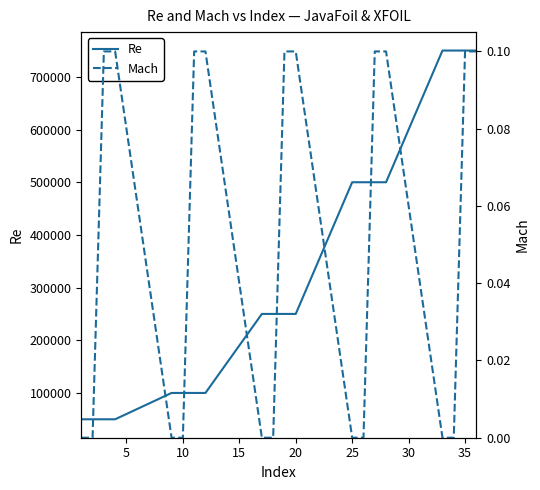

Reading left to right, transcribe all the data shown in this chart.

Re: 50000.0	50000.0	50000.0	50000.0	100000.0	100000.0	100000.0	100000.0	250000.0	250000.0	250000.0	250000.0	500000.0	500000.0	500000.0	500000.0	750000.0	750000.0	750000.0	750000.0
Mach: 0.0	0.0	0.1	0.1	0.0	0.0	0.1	0.1	0.0	0.0	0.1	0.1	0.0	0.0	0.1	0.1	0.0	0.0	0.1	0.1